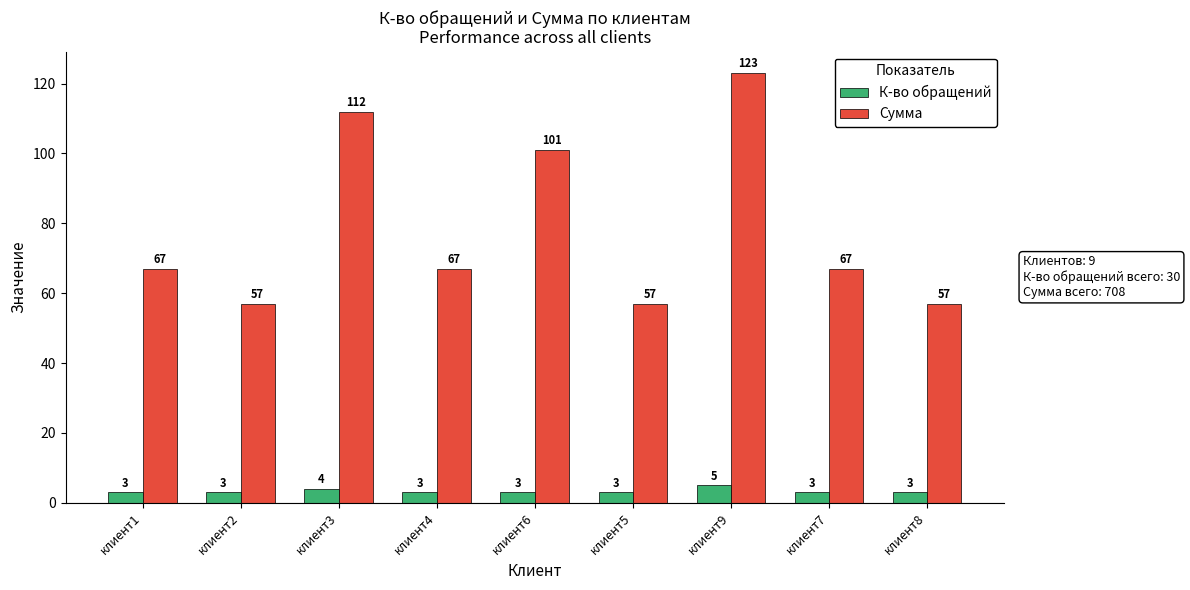

What is the total value across all series at клиент4?

70